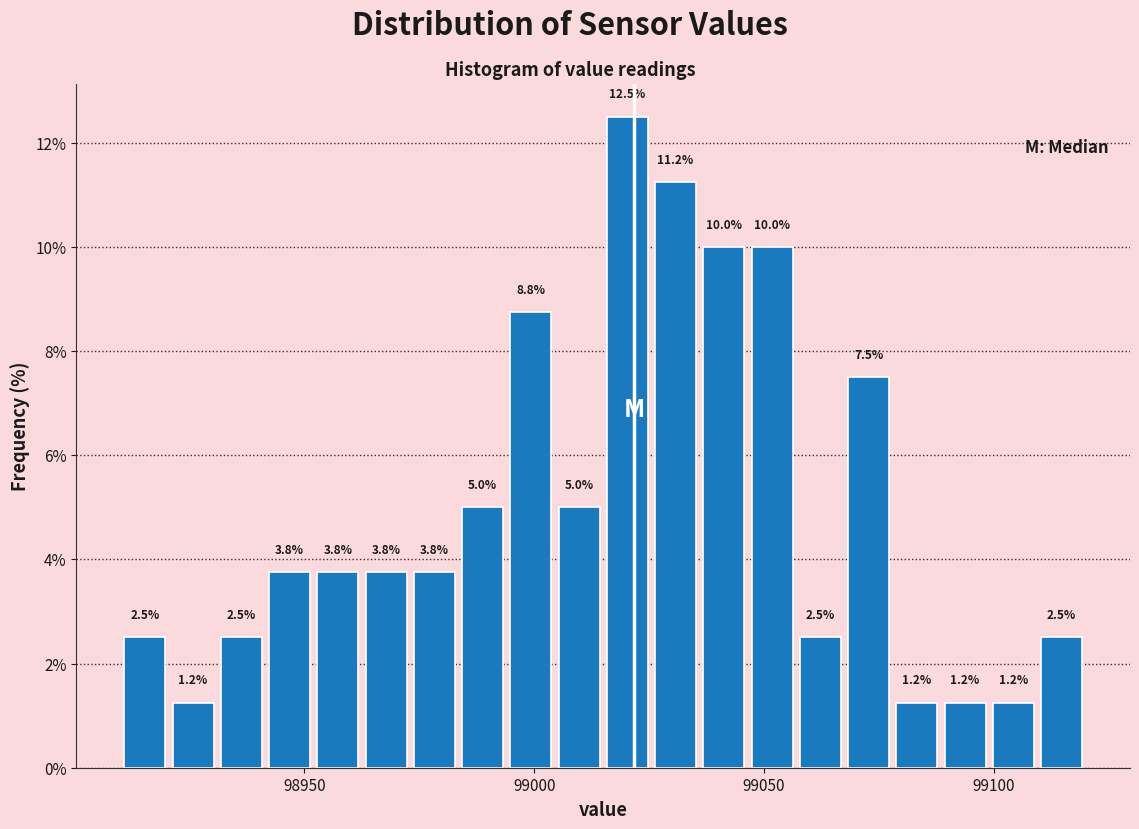

Around what value on the x-axis is the tallest bar? Give the approximate position of its centre, as read against the axis.

99020